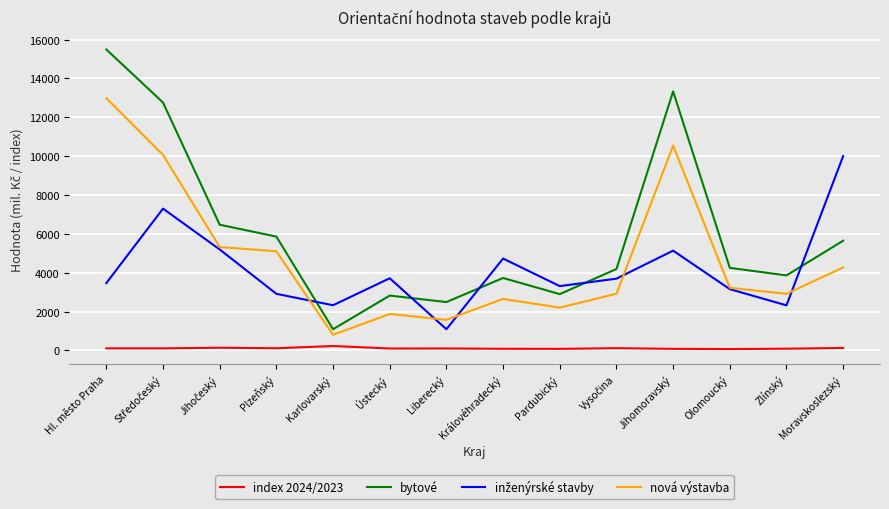

The bytové series shows 3862.0 at Zlínský. True or false?

True